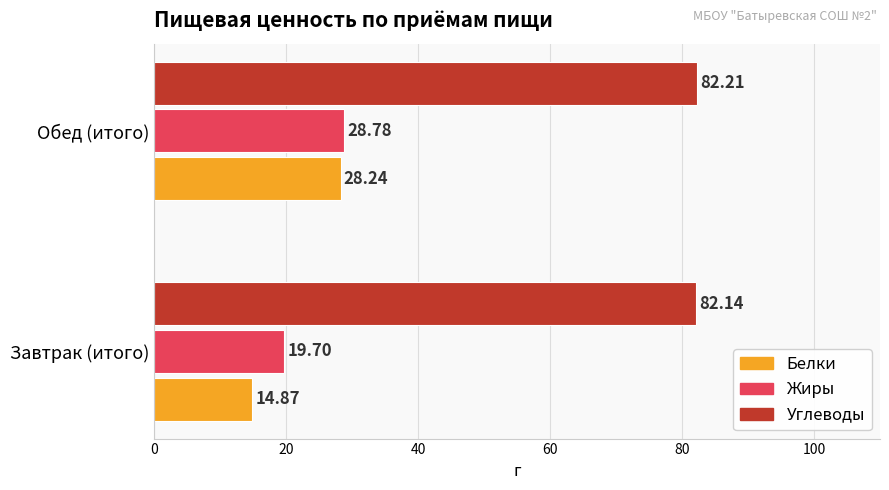

List the series in order of their peak value, lowest first.

Белки, Жиры, Углеводы